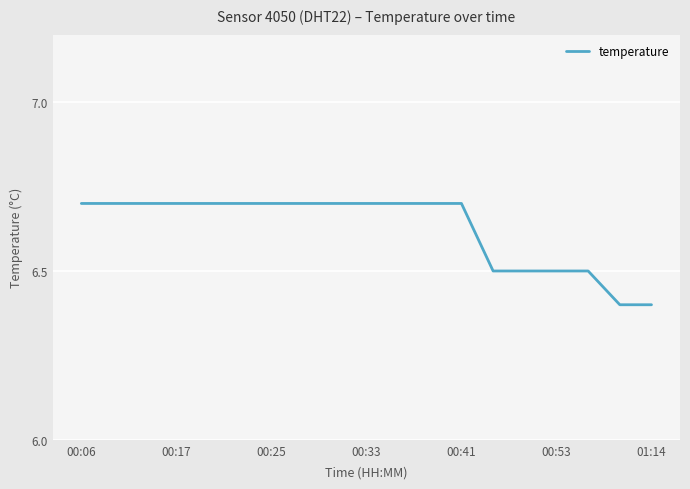

What is the minimum value shown in the chart?

6.4